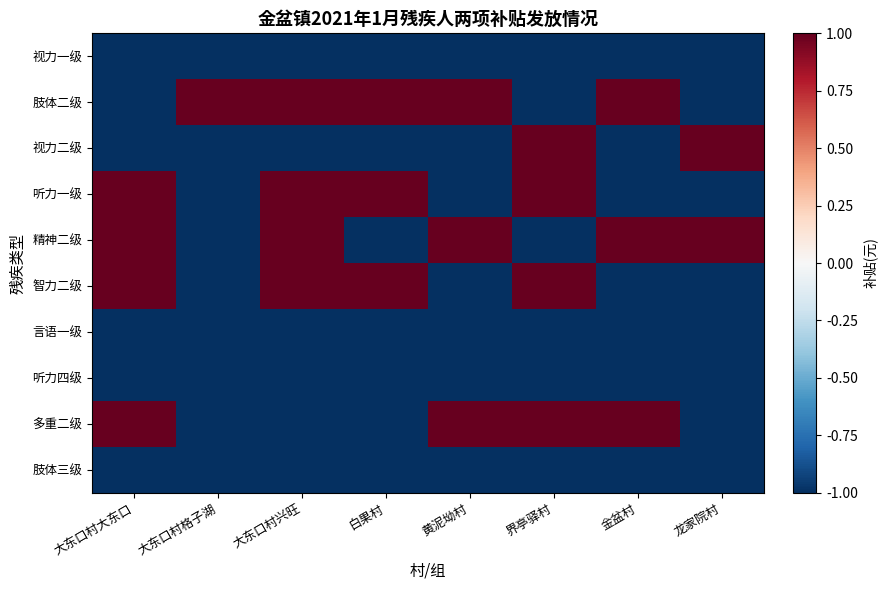

What is the spread (max minus min) of values at 界亭驿村?

2